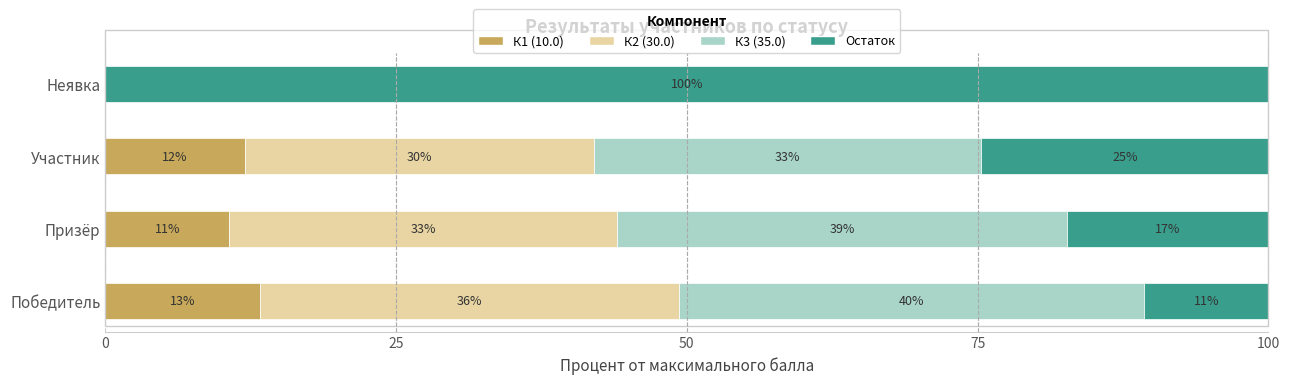

What are all the series names shown in the legend?

К1 (10.0), К2 (30.0), К3 (35.0), Остаток